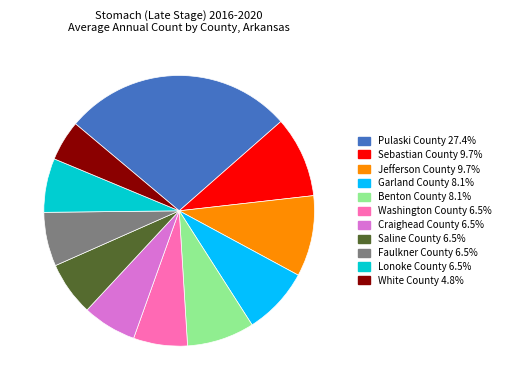

What is the ratio of the value at Saline County to the value at Washington County?

1.0